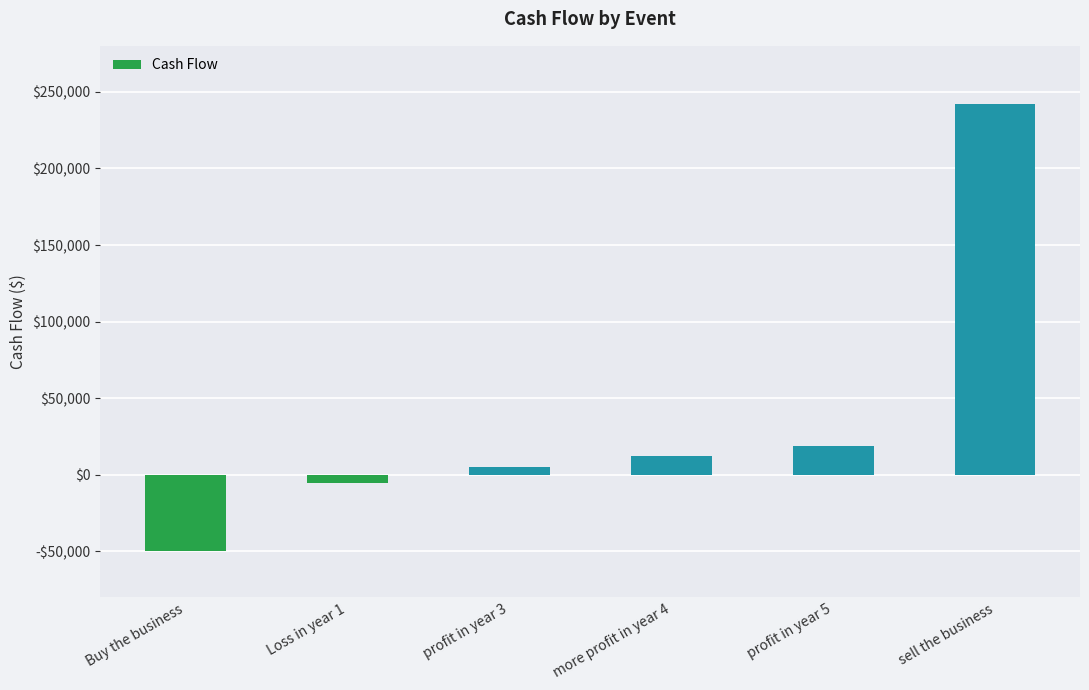

Reading left to right, extract all data points from this chart.

-50000	-5000	5000	12000	19000	242000